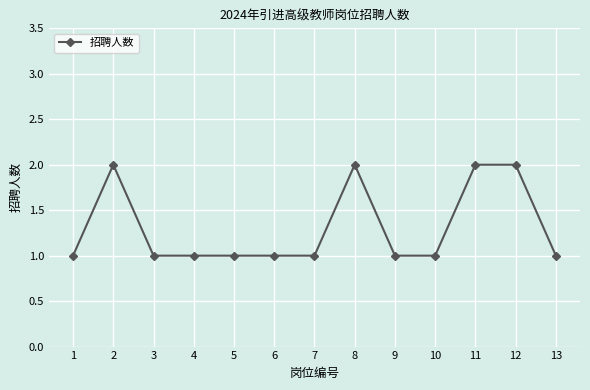

True or false: the data has more than 0 interior local peaks.

True